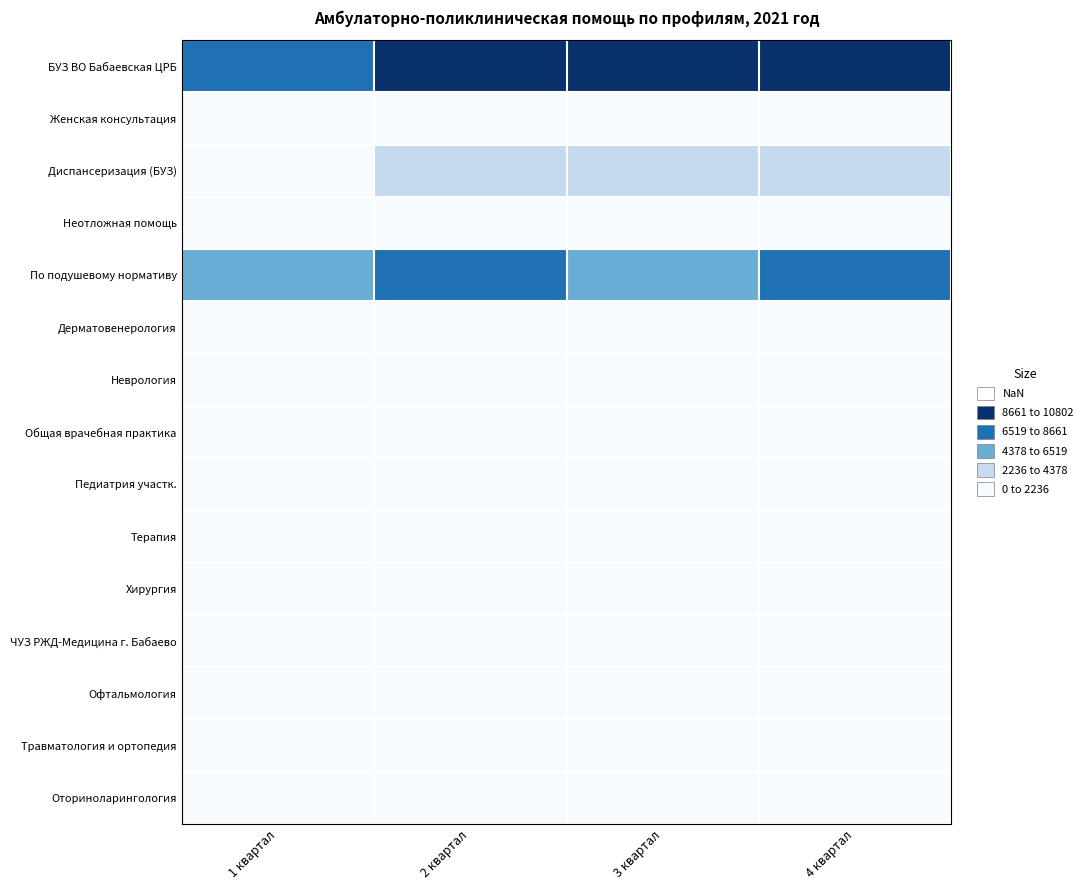

How many series are shown in this chart?

15